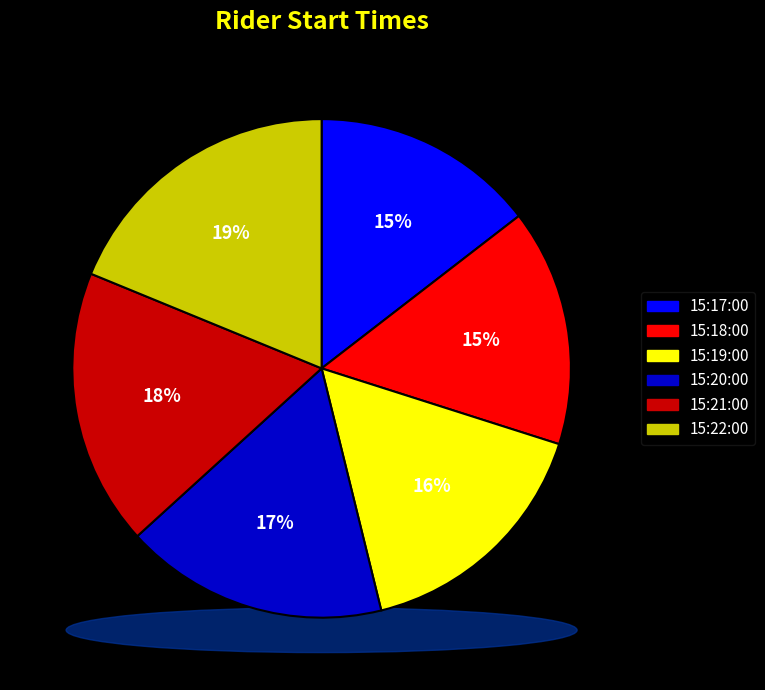

Is there a majority slice in this chart?

No